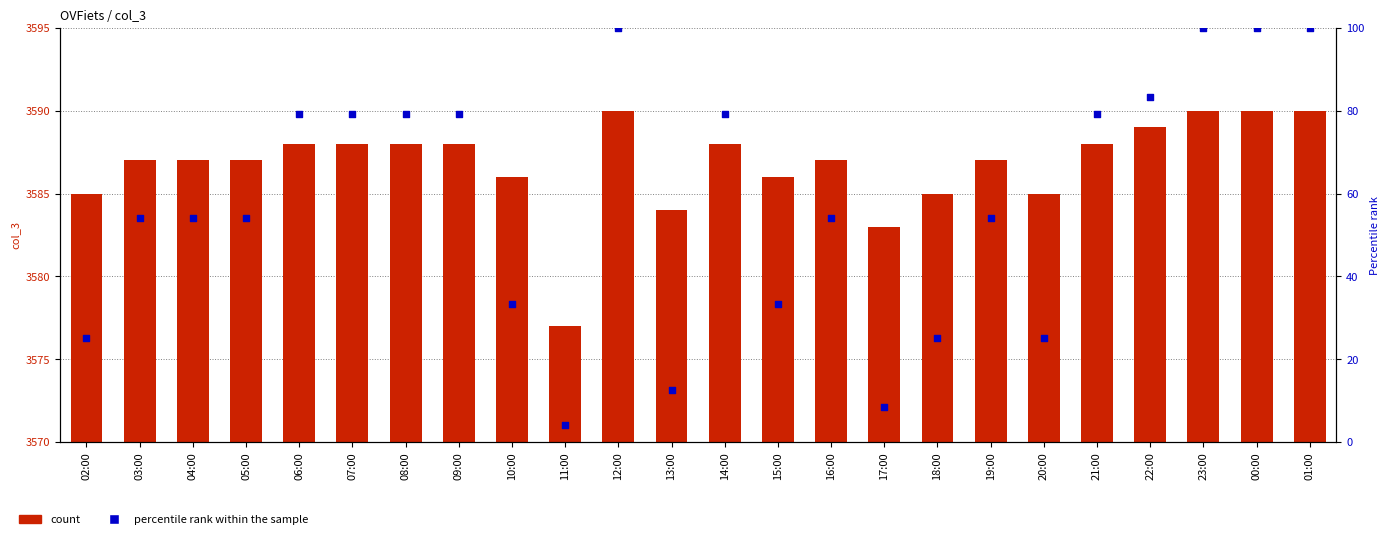

Is the value of percentile rank within the sample at 09:00 greater than the value of count at 14:00?

No